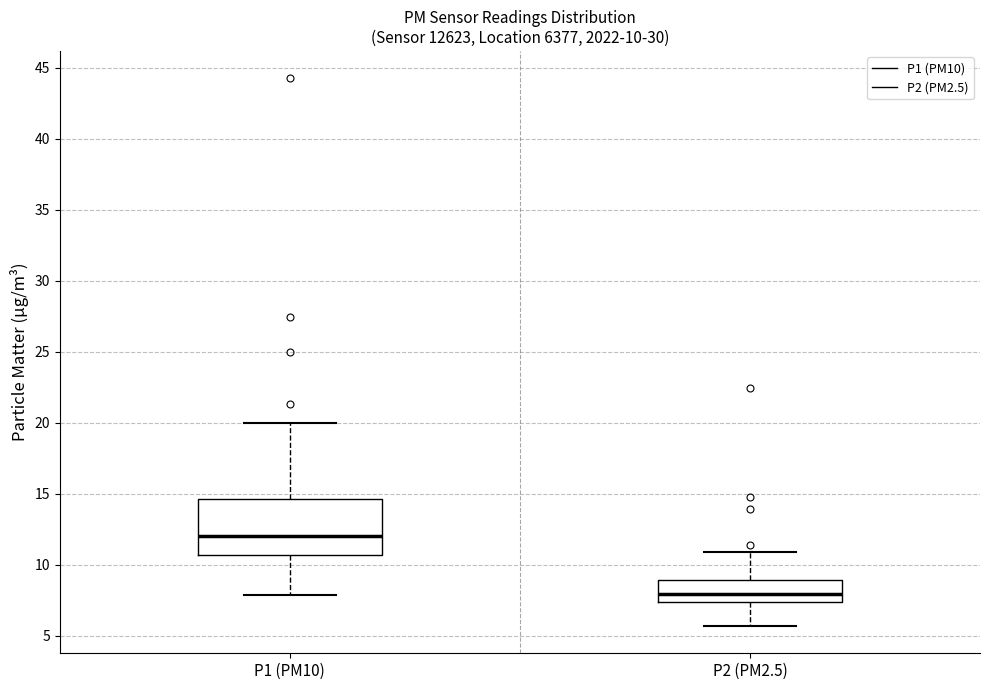

Comparing the boxes themselves (not the whiskers), which one is the tallest?

P1 (PM10)